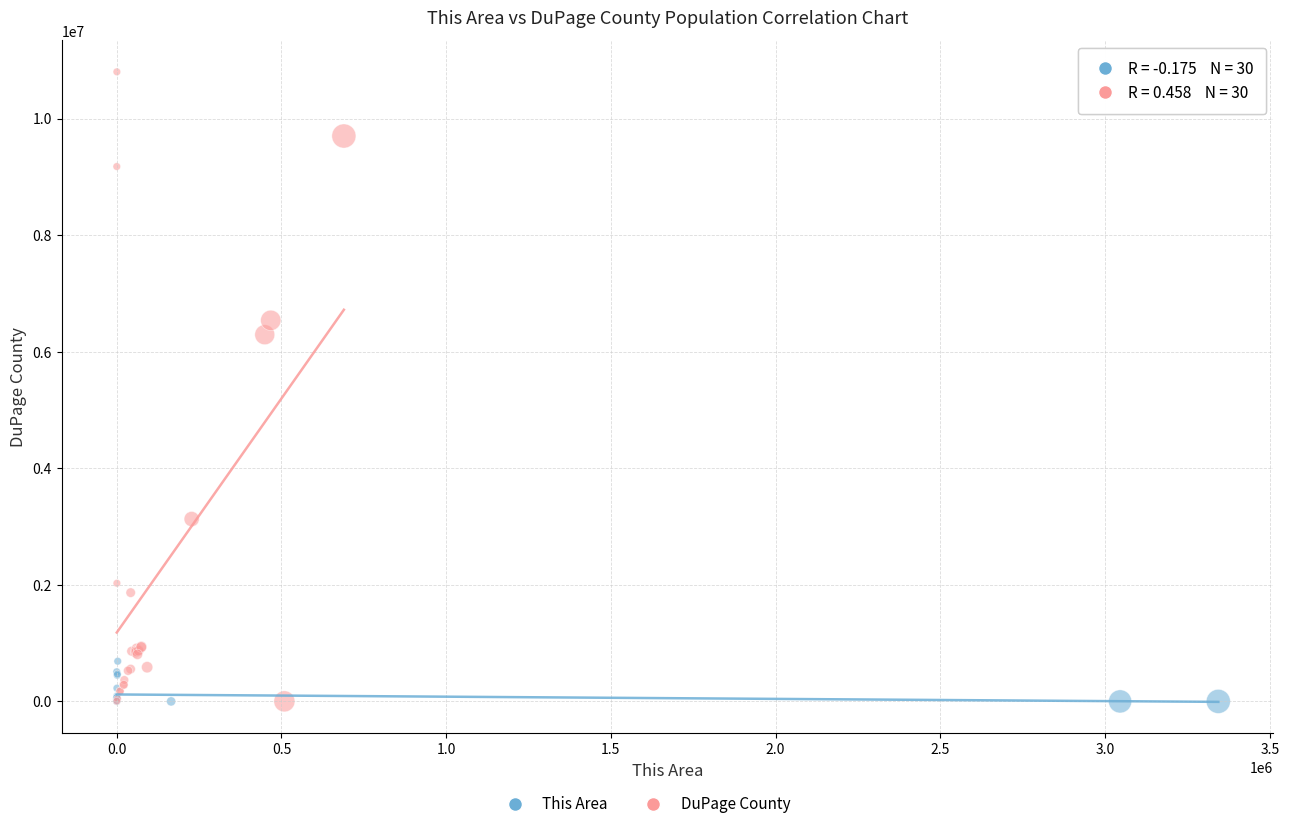

Which series reaches the maximum Y coordinate?

DuPage County